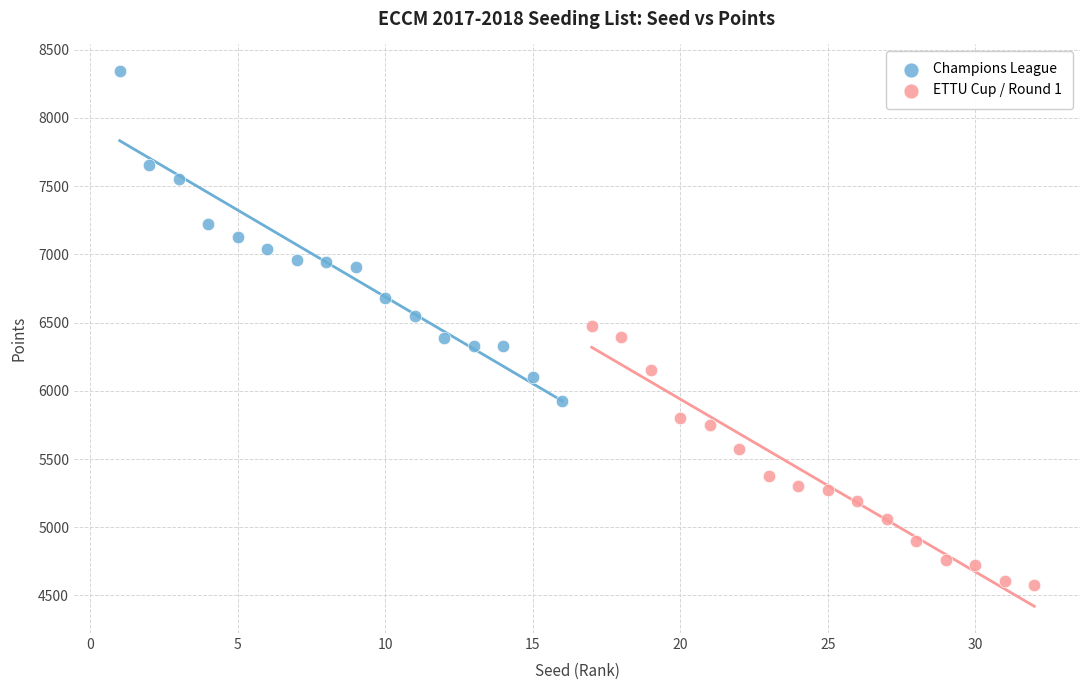

Which series has the largest Y range (max minus min)?

Champions League